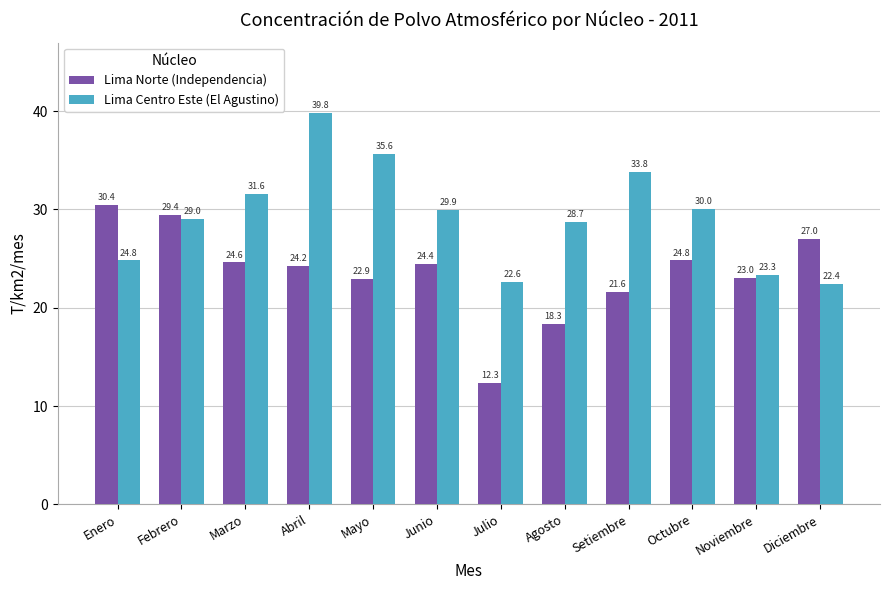

What is the label of the 6th bar from the left?

Junio